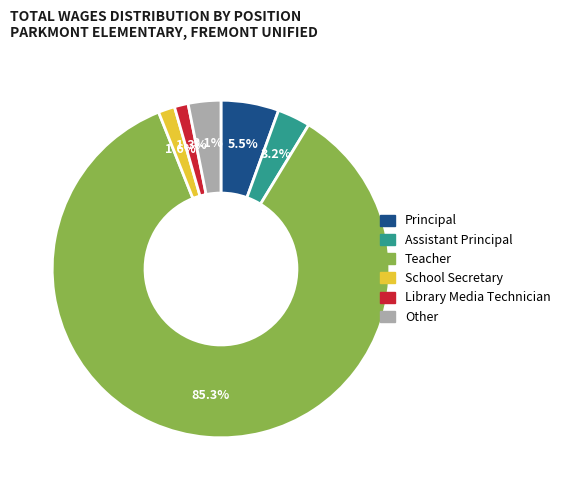

Which slice is the largest?

Teacher